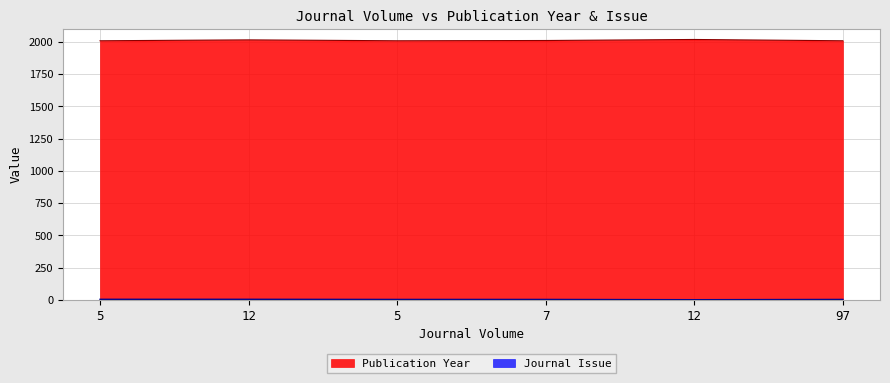

Reading right to left, extract all data points from this chart.

Publication Year: 2009	2019	2011	2009	2016	2009
Journal Issue: 3	1	3	3	4	4